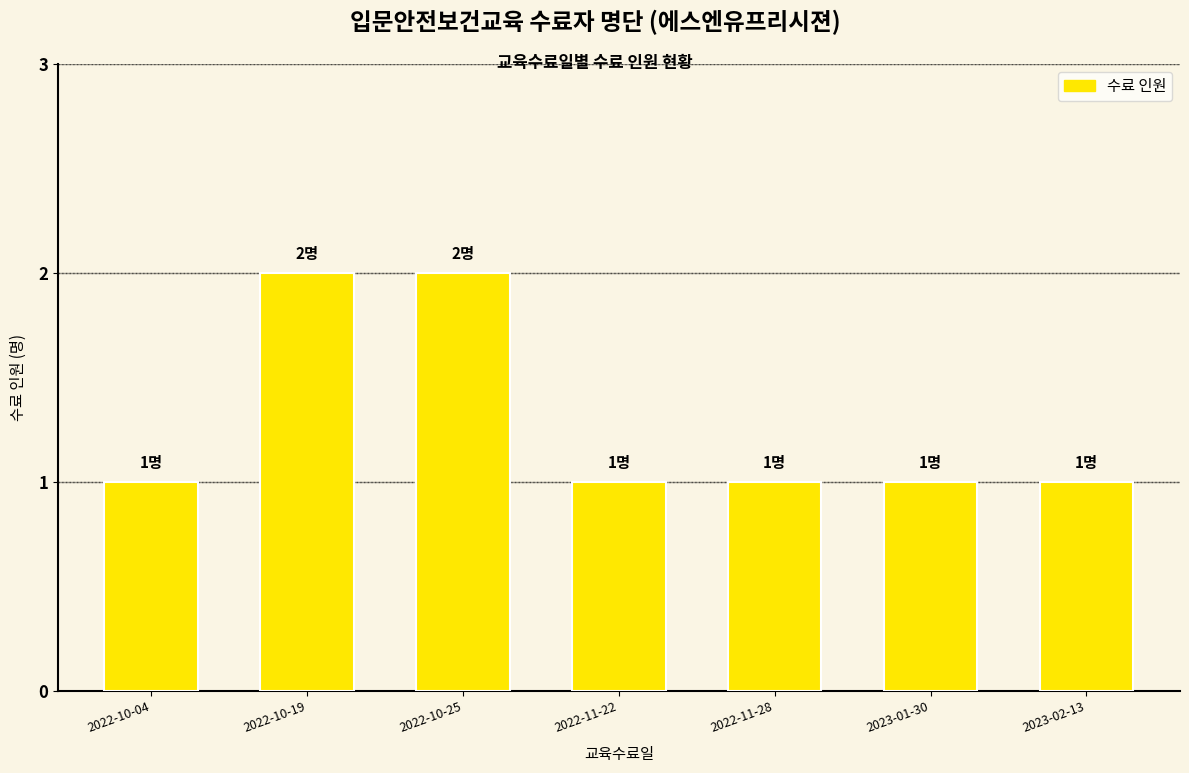

True or false: the data shows 0 at 2022-11-28.

False